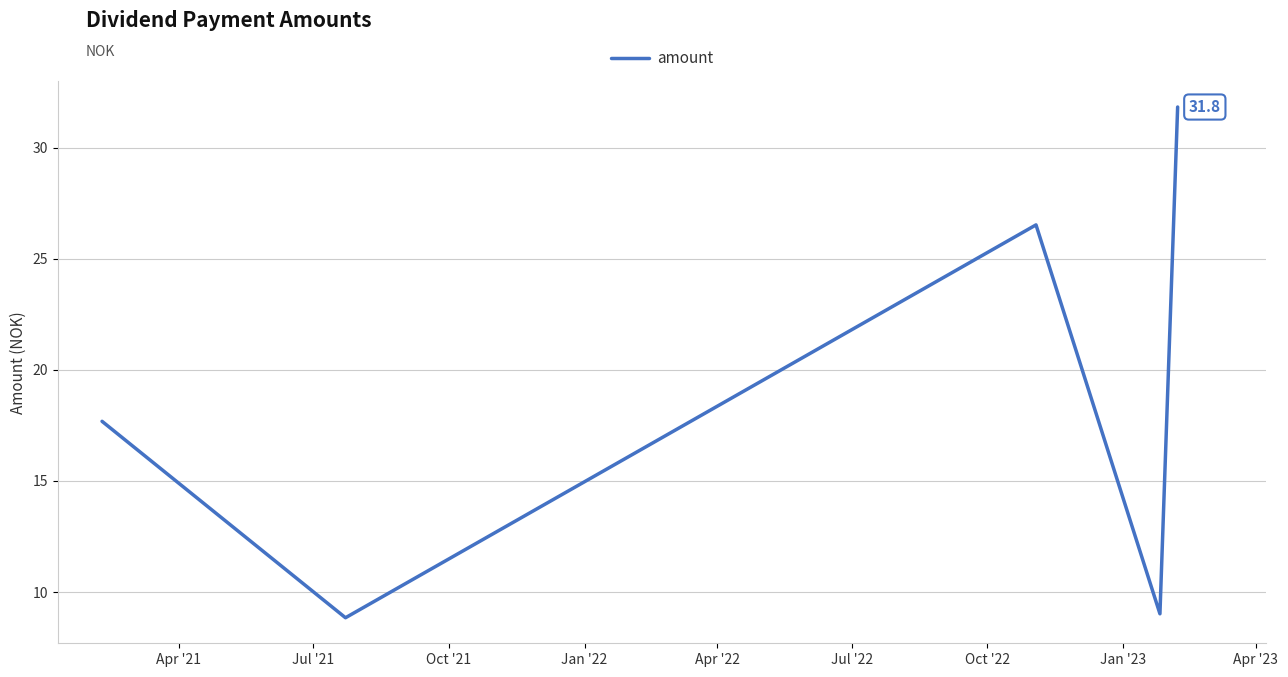

True or false: there are more than 2 points higher than both neighbors.

False